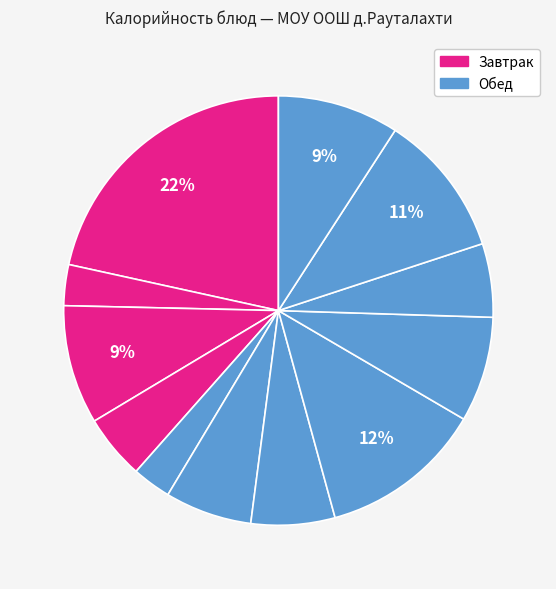

How many slices are in this pie chart?

12